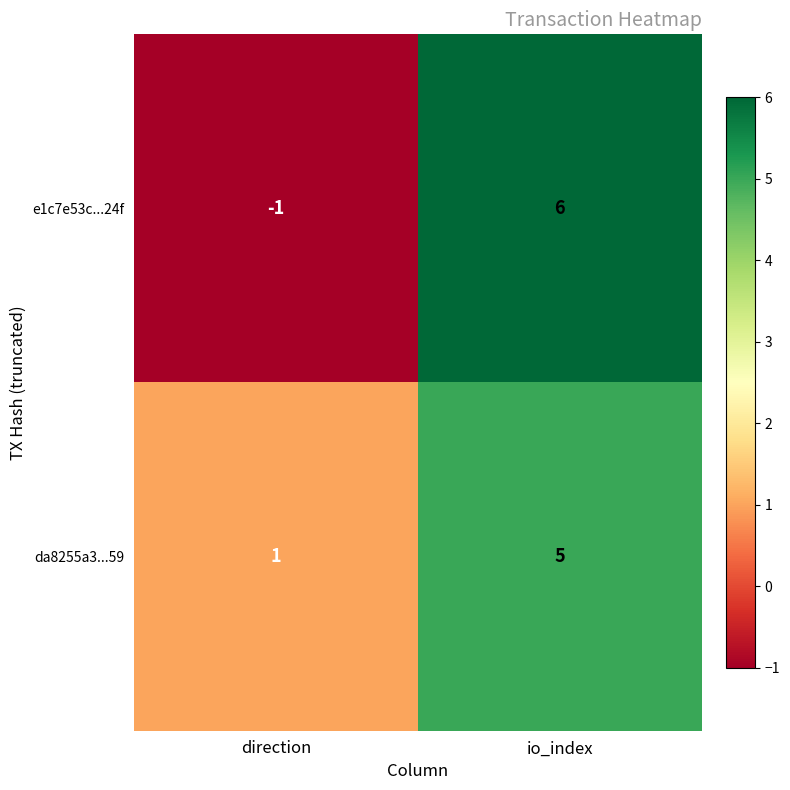

At which label is e1c7e53c...24f closest to 2?

direction